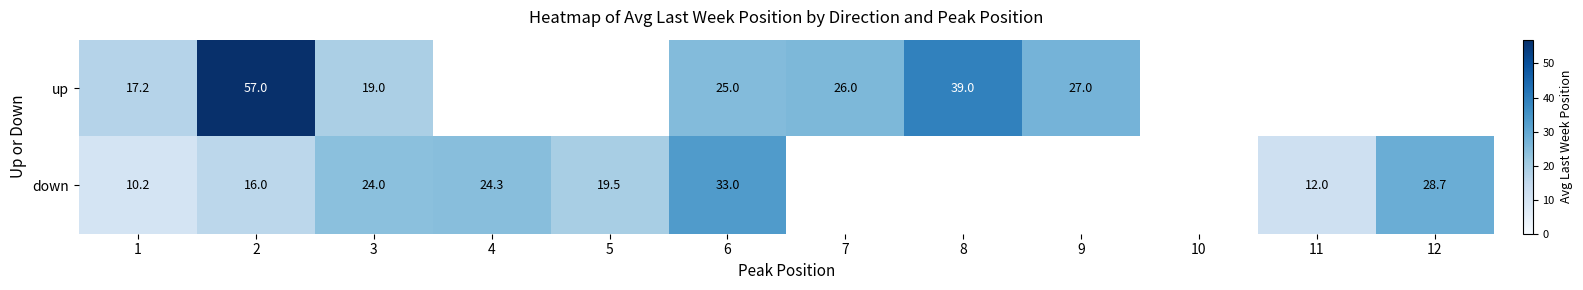

At how many categories does at least one series exceed 56?

1